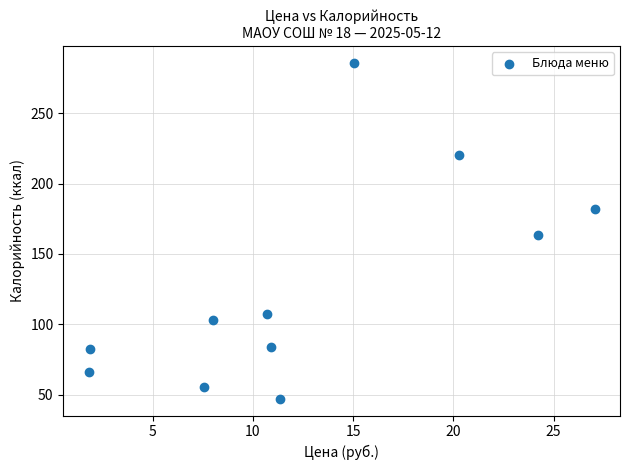

What is the average X value?

12.6